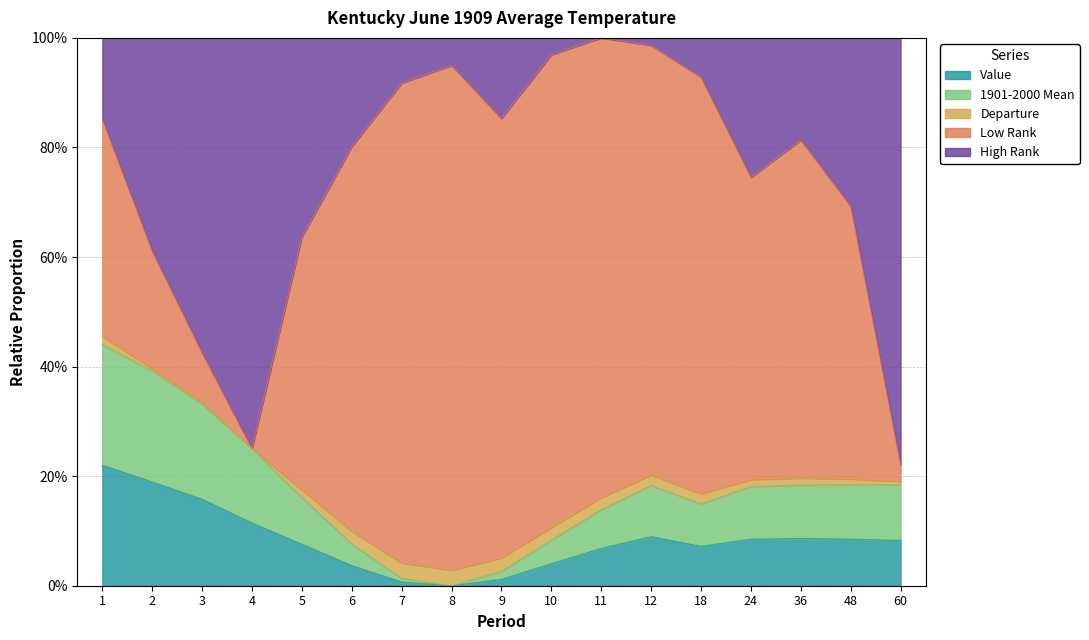

What is the average value of the Low Rank series?

0.7